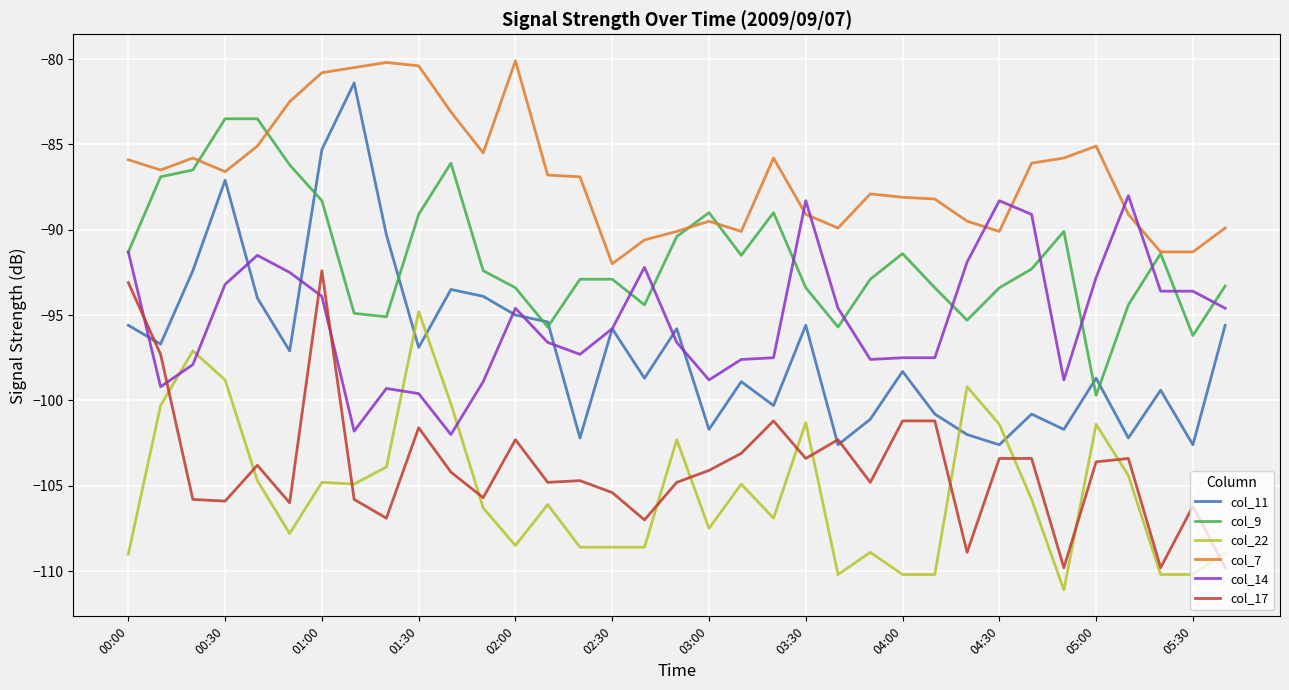

Which series has the largest range (max minus min)?

col_11